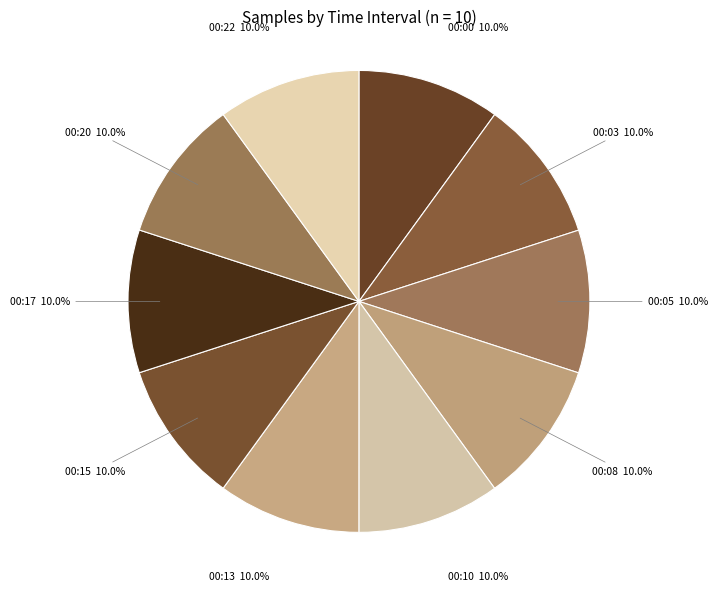

To the nearest percent, what percentage of the pie is 00:00?

10%